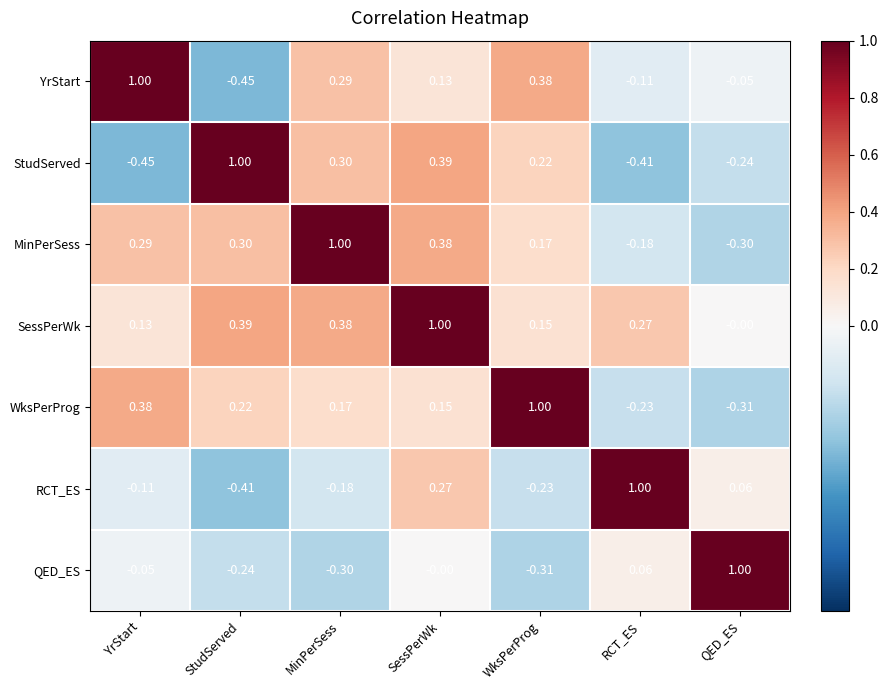

Rank the categories by StudServed value from highest to lowest.

StudServed, SessPerWk, MinPerSess, WksPerProg, QED_ES, RCT_ES, YrStart